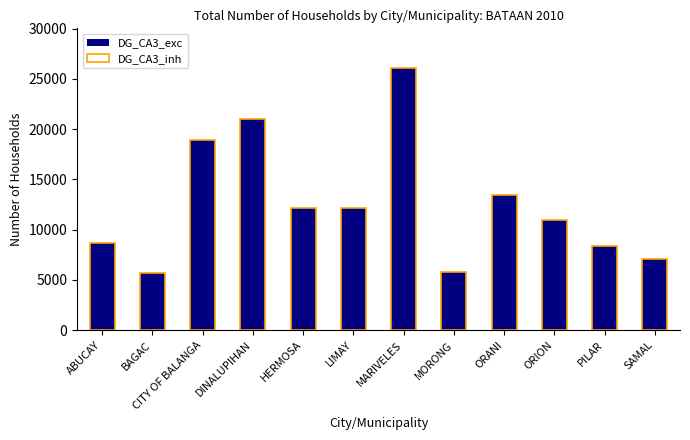

At which label does DG_CA3_inh reach its minimum?

BAGAC